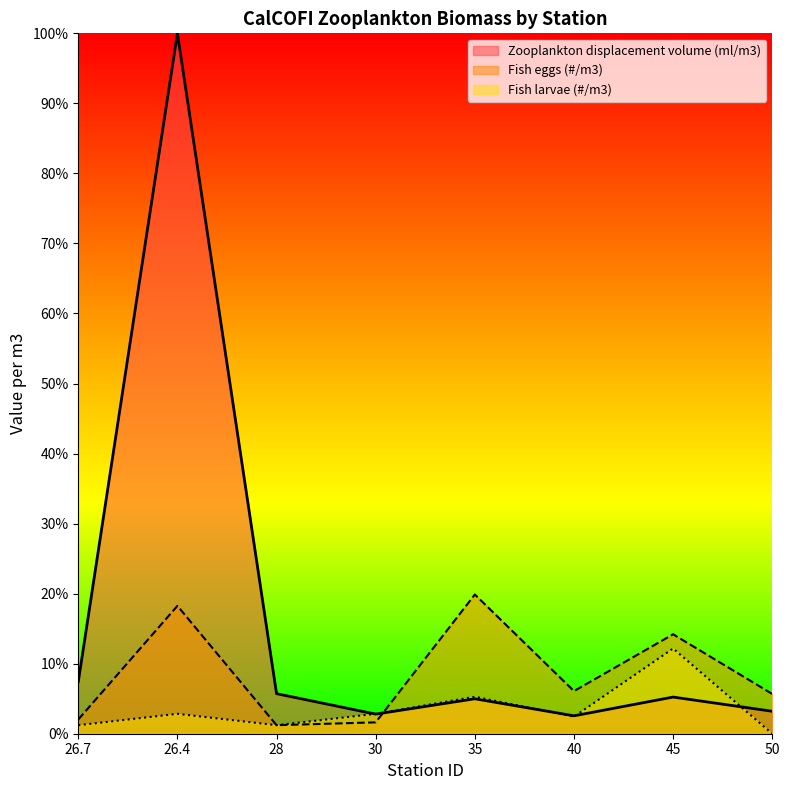

What is the difference between the maximum and second lowest values in the Fish larvae (#/m3) series?

0.1